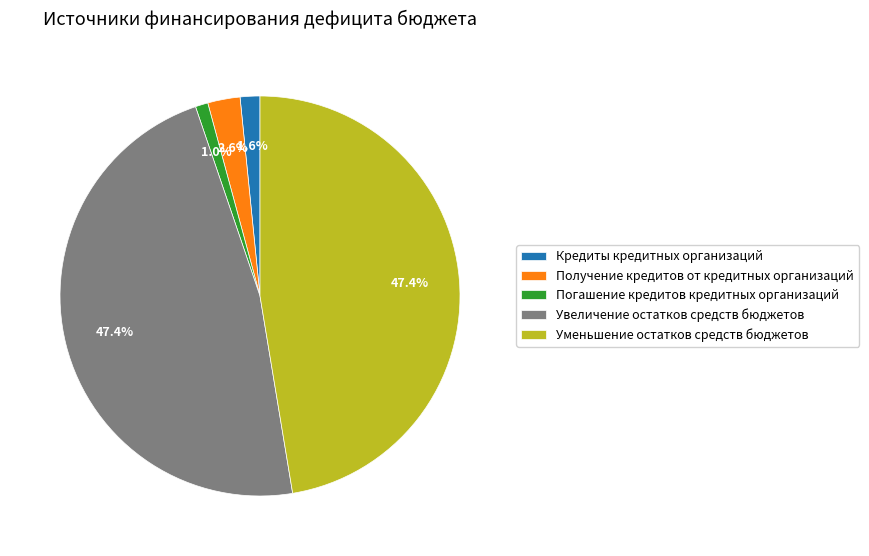

Does Кредиты кредитных организаций represent more than half of the total?

No